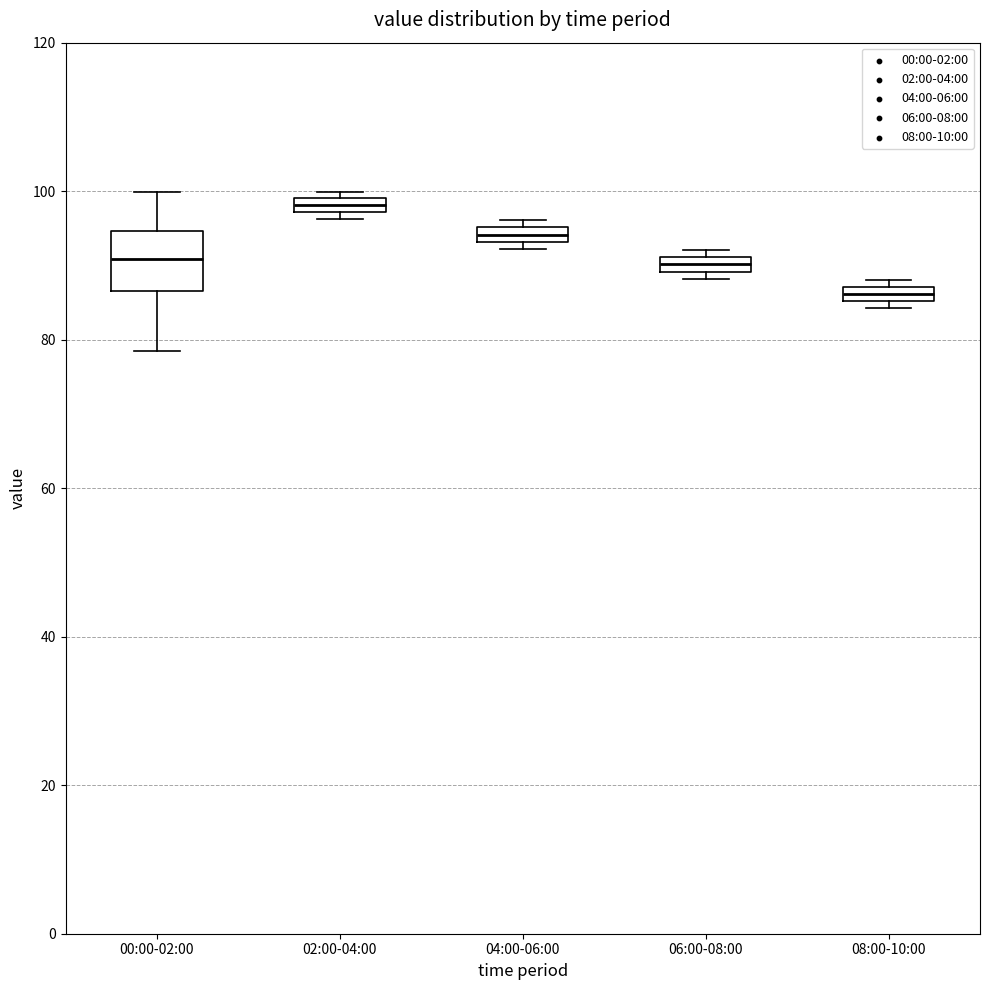

Which box's median line is the highest?

02:00-04:00